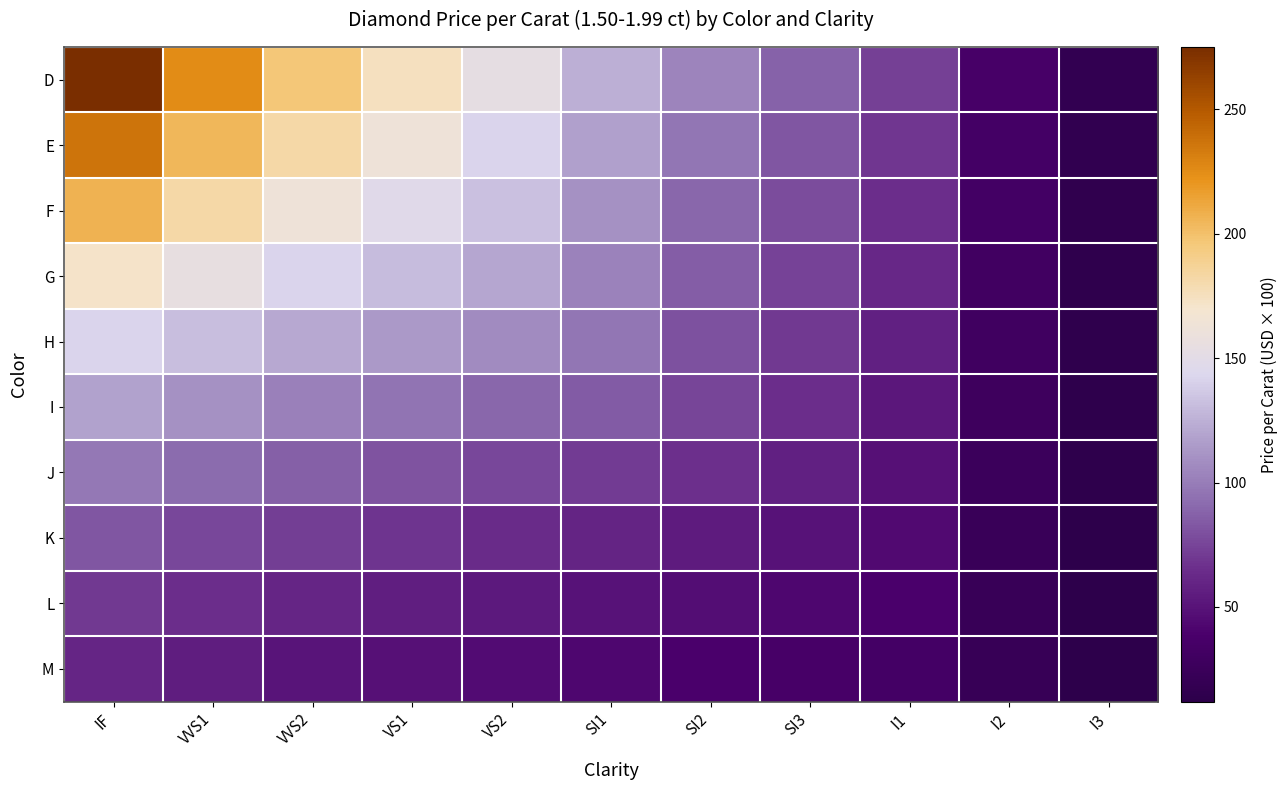

At how many categories does at least one series exceed 204?

2